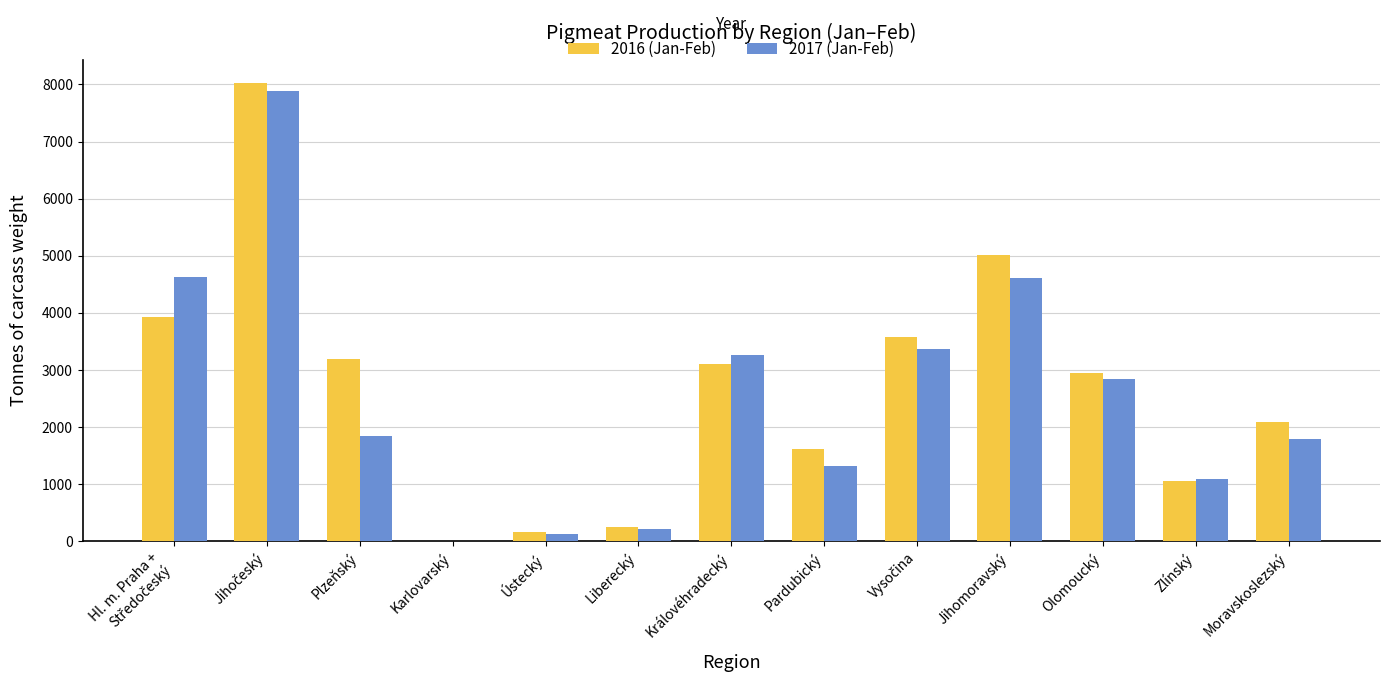

Is the value of 2017 (Jan-Feb) at Karlovarský greater than the value of 2016 (Jan-Feb) at Liberecký?

No